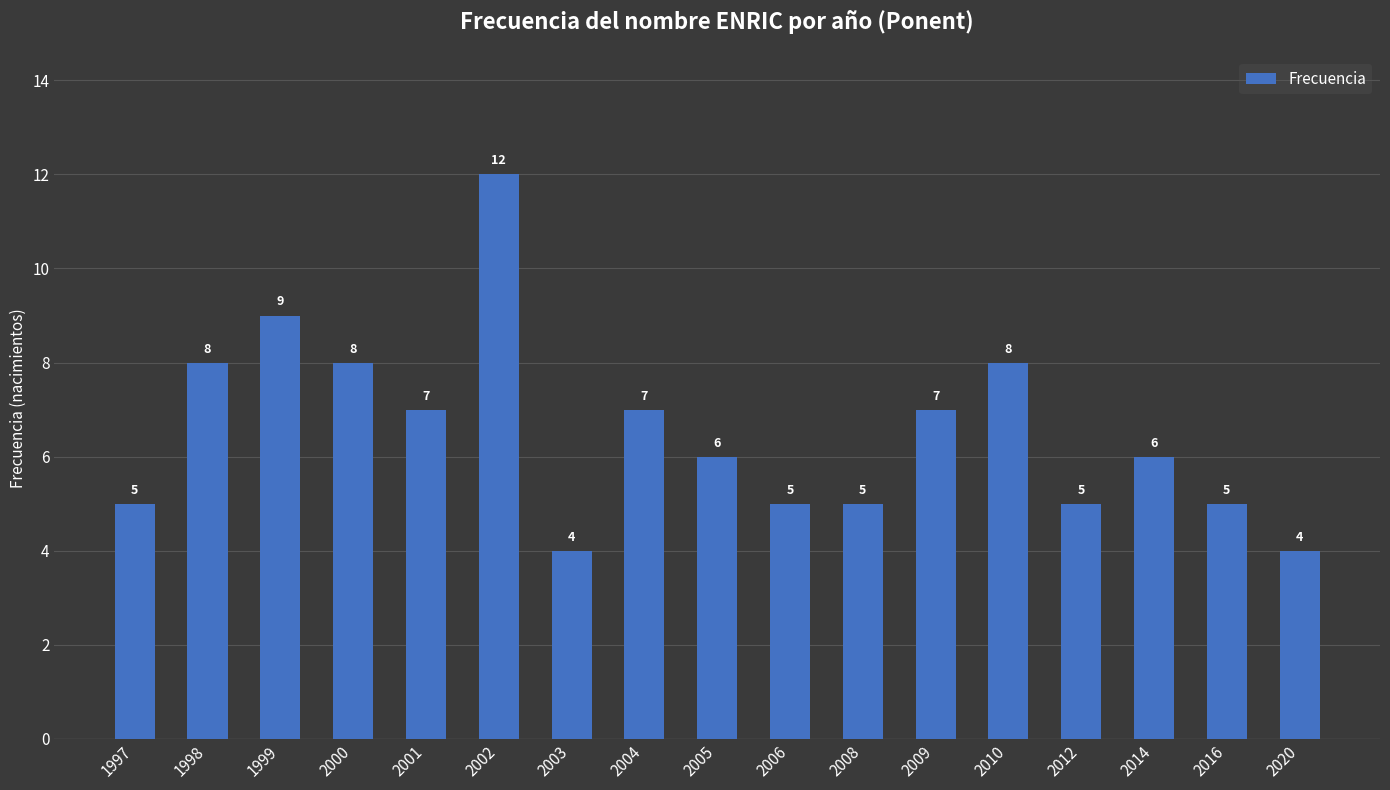

What is the minimum value shown in the chart?

4